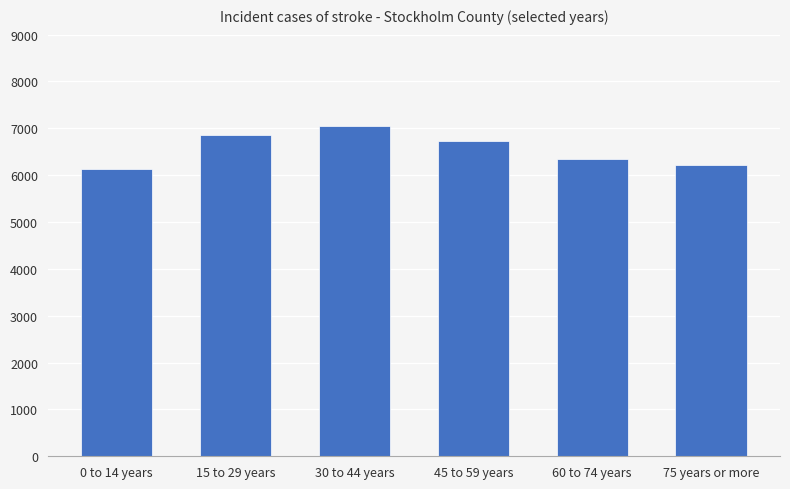

What is the sum of all values?

39313